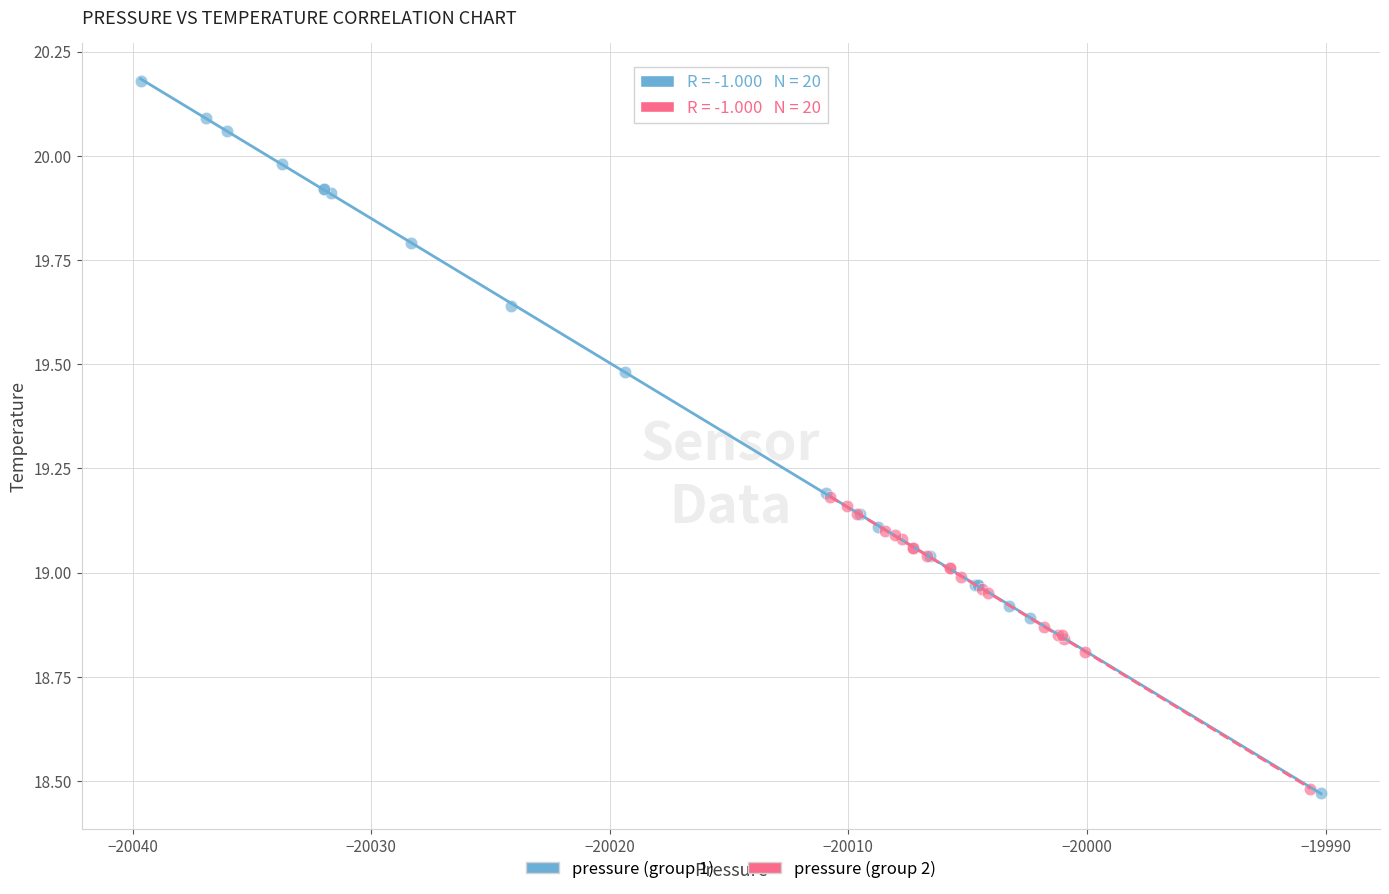

What are all the series names shown in the legend?

pressure (group 1), pressure (group 2)